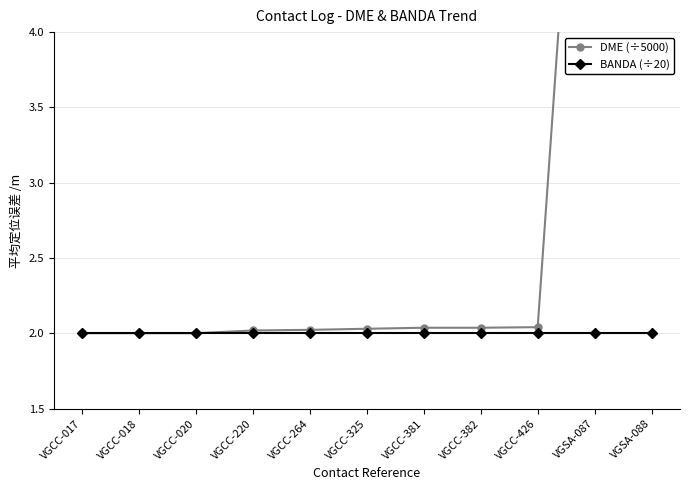

Between VGCC-264 and VGCC-382, which series saw the biggest shift?

DME (÷5000)